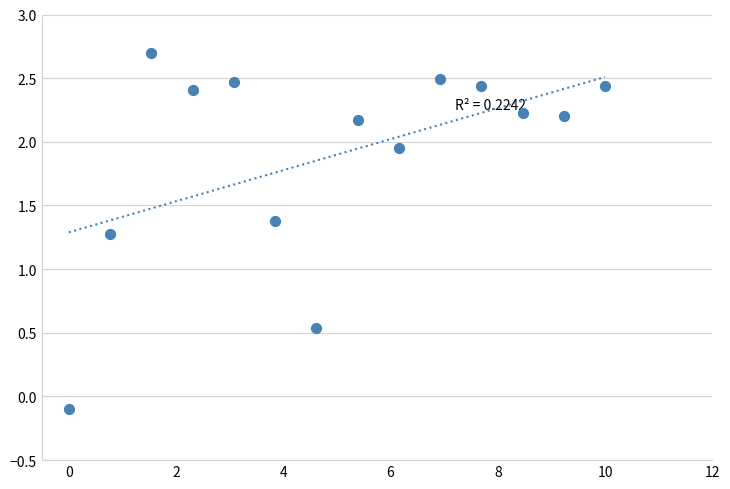

What Y value in the scatter plot is closest to 1?

1.3